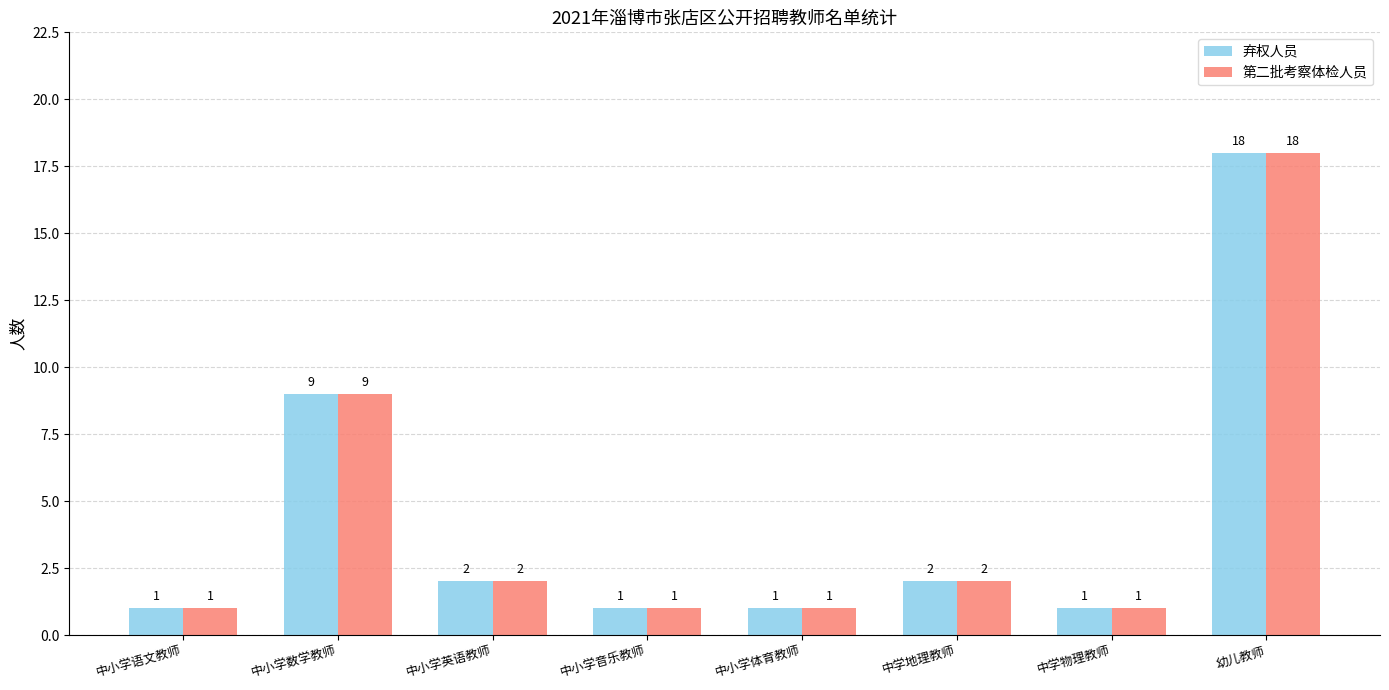

How many data points does each series have?

8